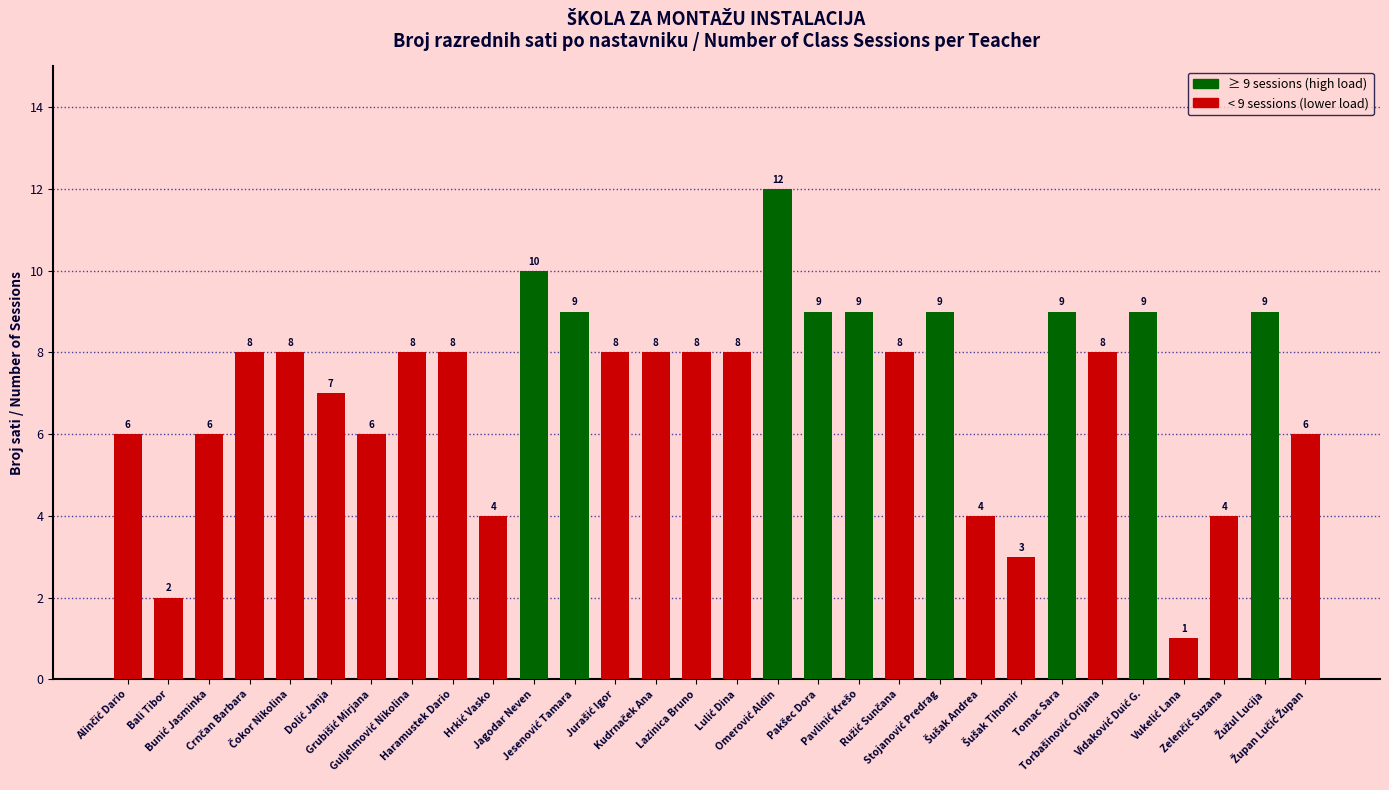

What is the greatest value displayed?

12